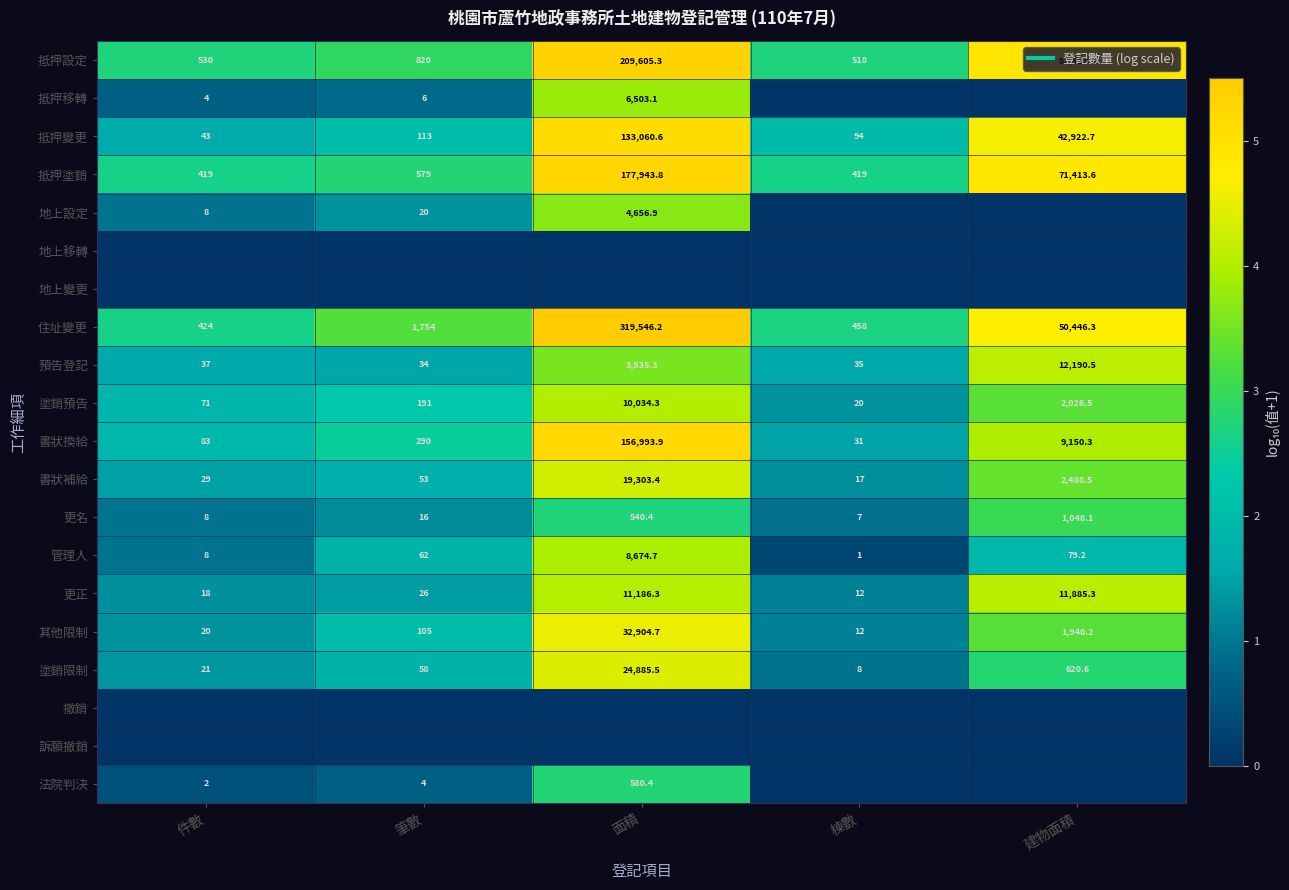

Which category has the lowest value across all series?

棟數